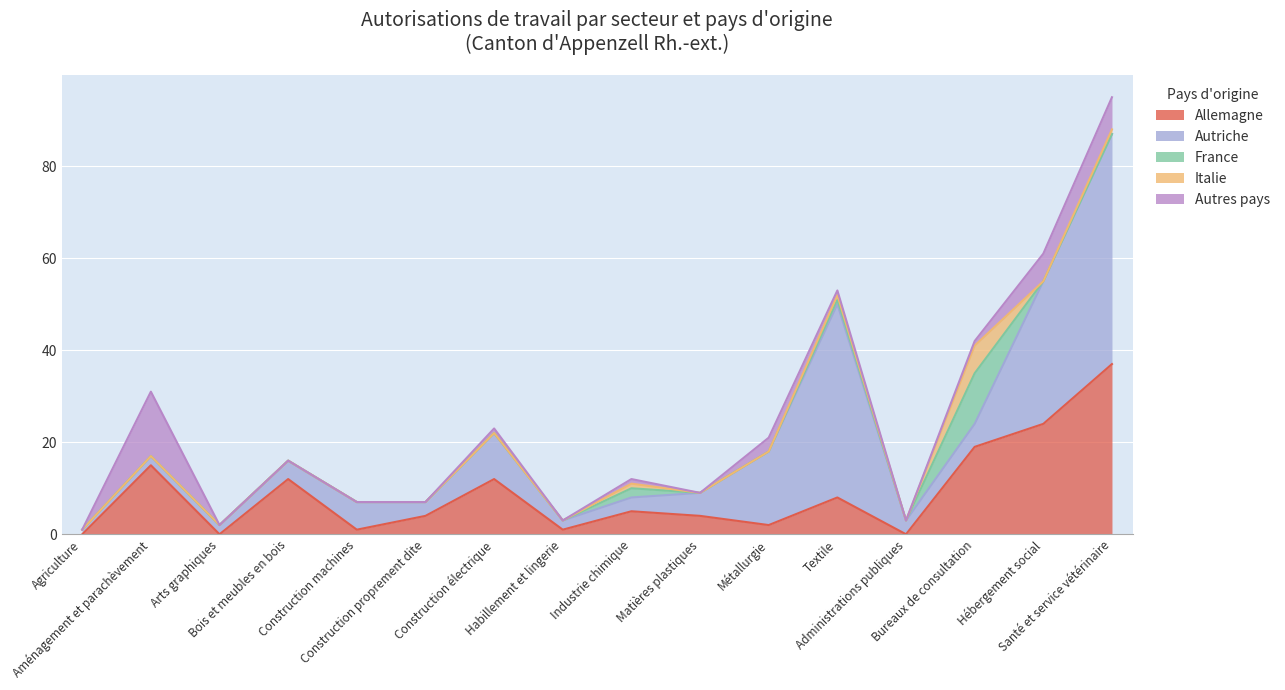

How many lines are shown in the chart?

5